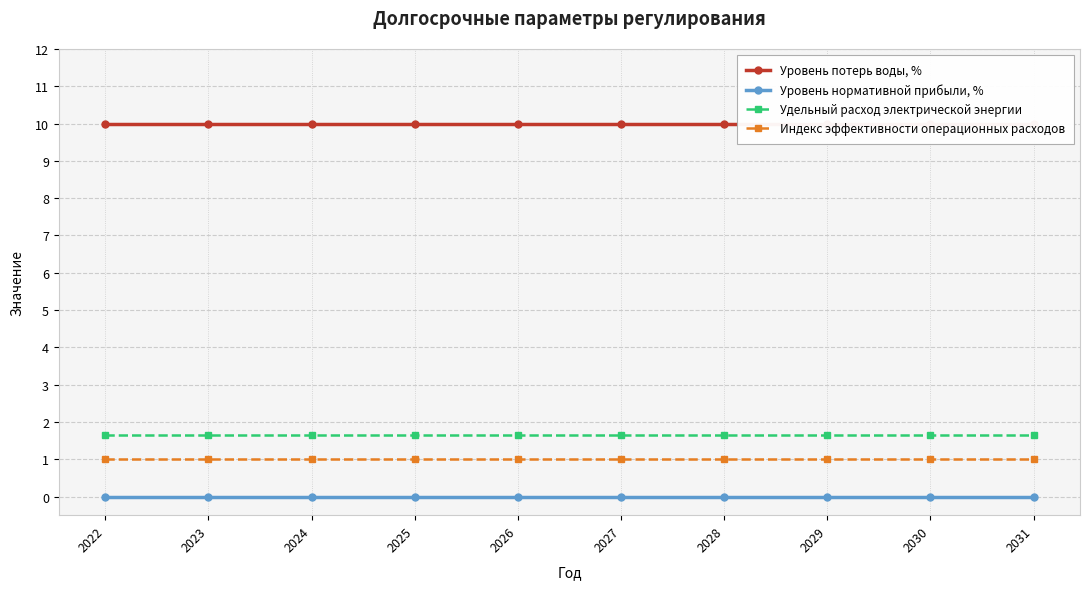

Count the number of data series in this chart.

4